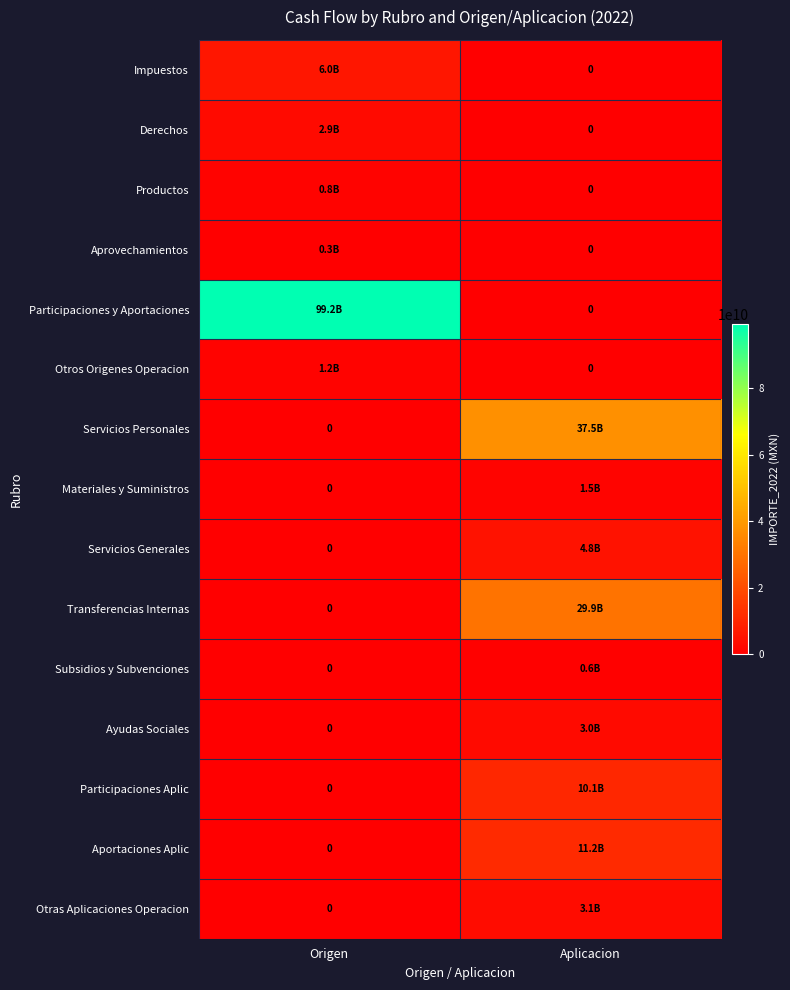

The Otras Aplicaciones Operacion series shows 1500649495.8 at Origen. True or false?

False